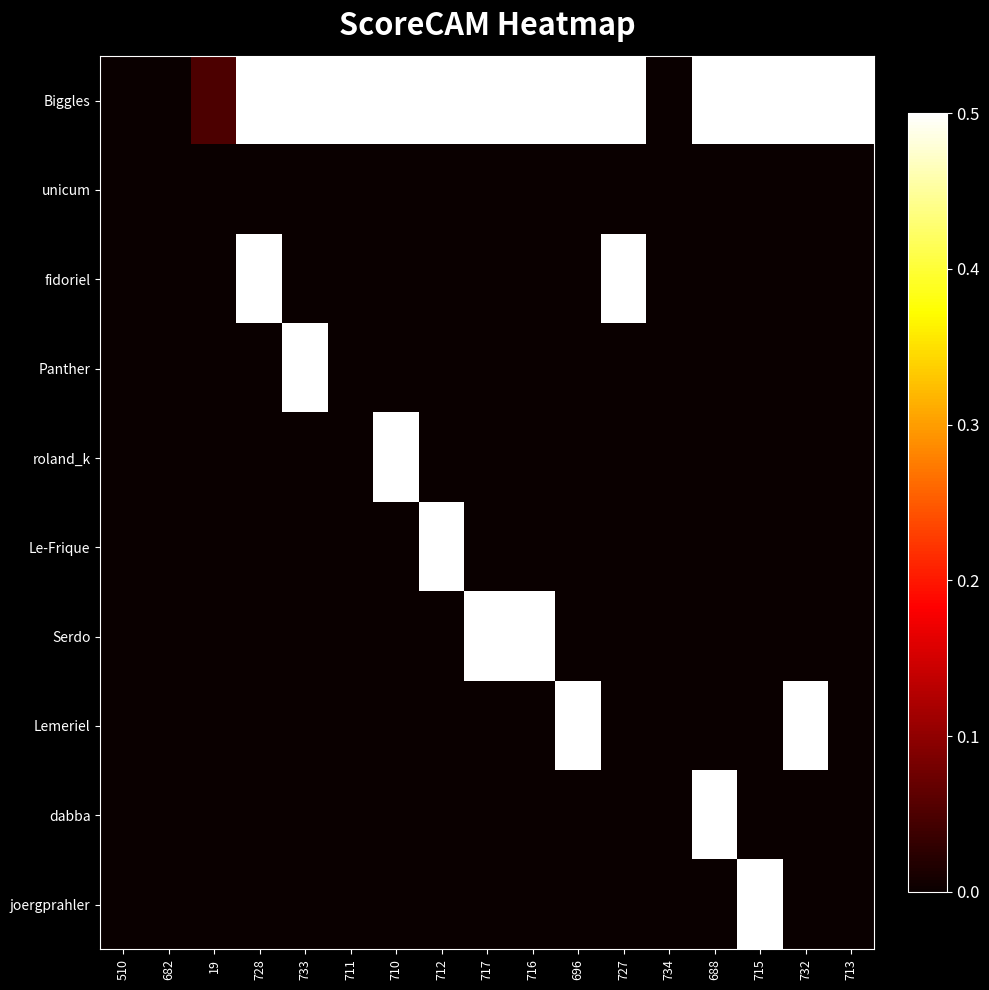

At which category is the sum across all series the highest?

728